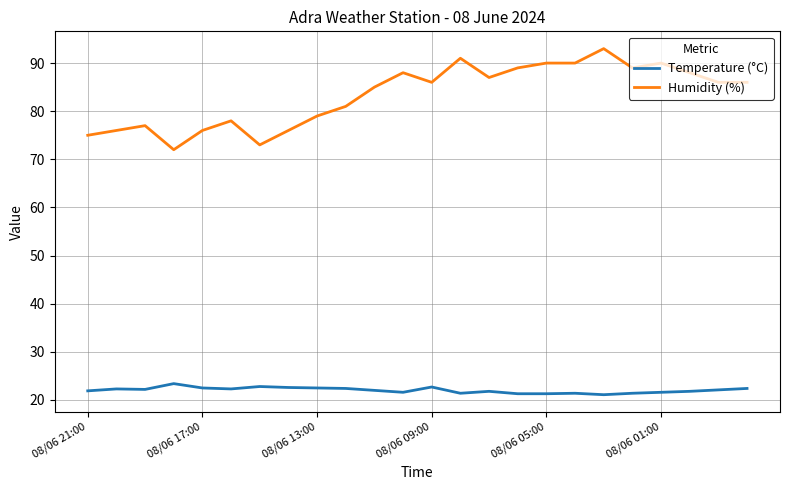

True or false: Temperature (°C) and Humidity (%) cross at least once.

False